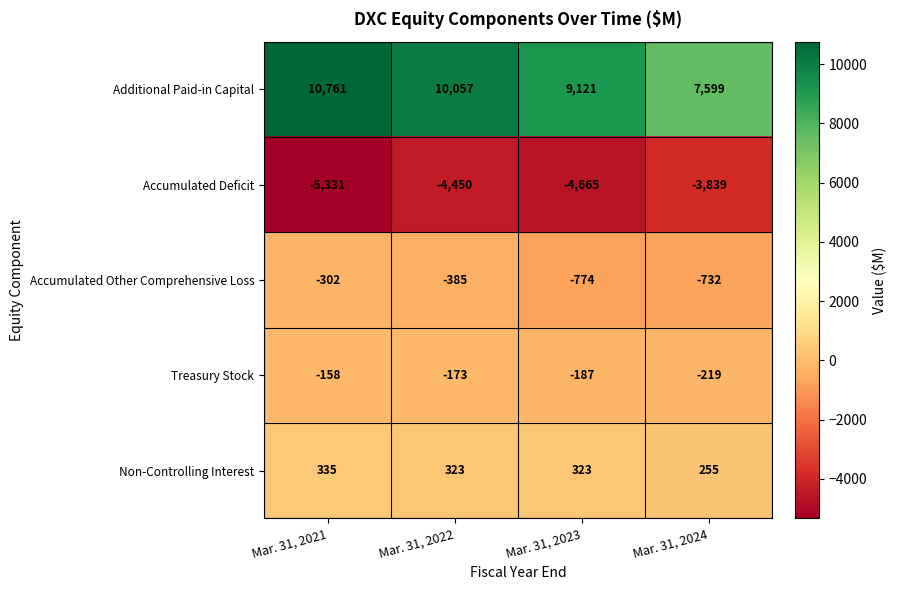

True or false: Treasury Stock has a value of -150 at Mar. 31, 2024.

False